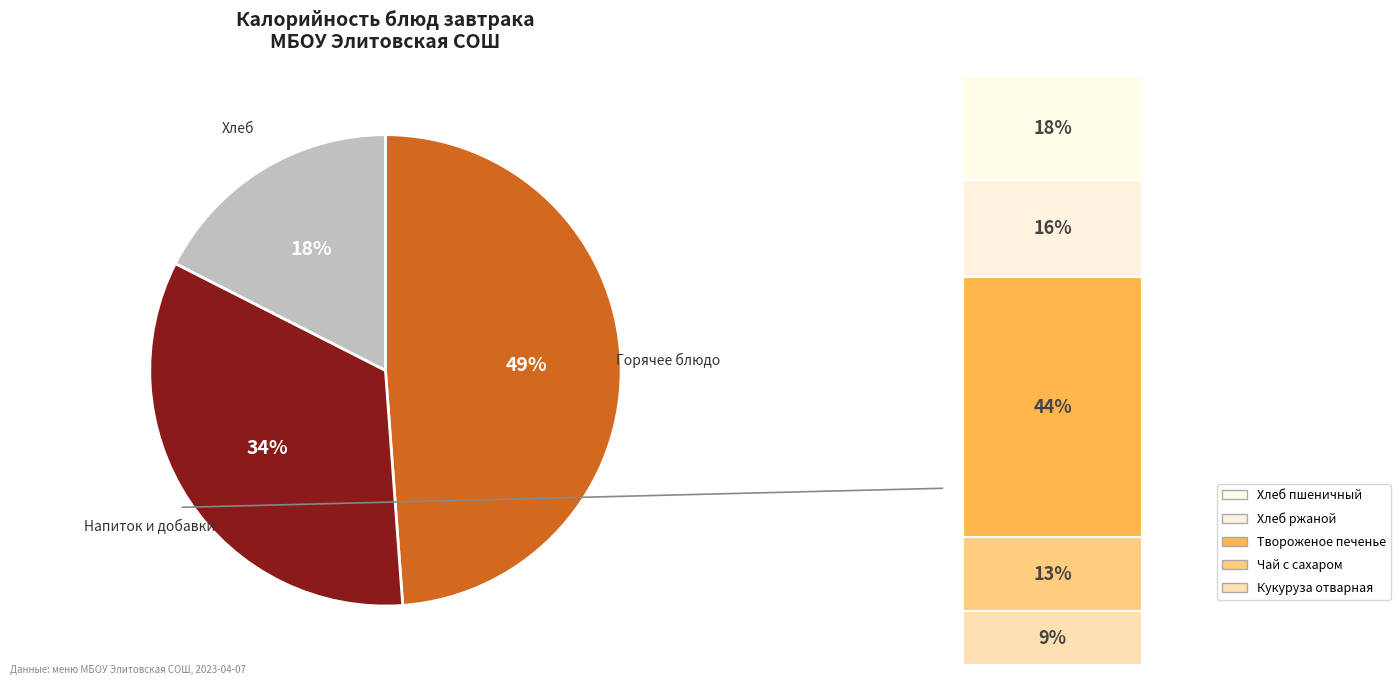

To the nearest percent, what is the average slice percentage?

33%